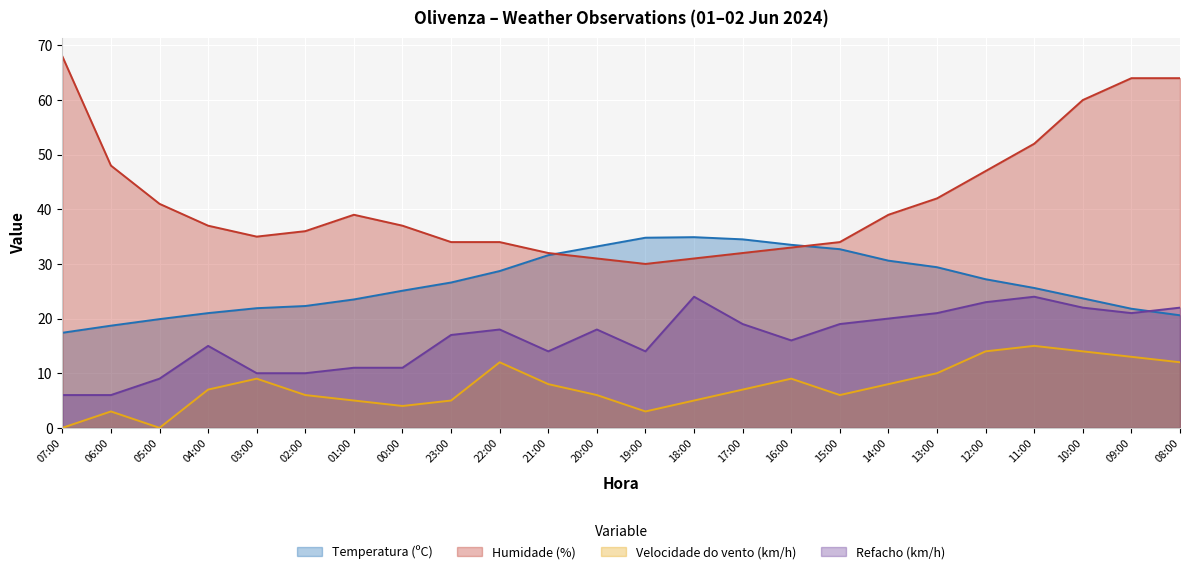

True or false: Humidade (%) and Refacho (km/h) intersect in this chart.

False